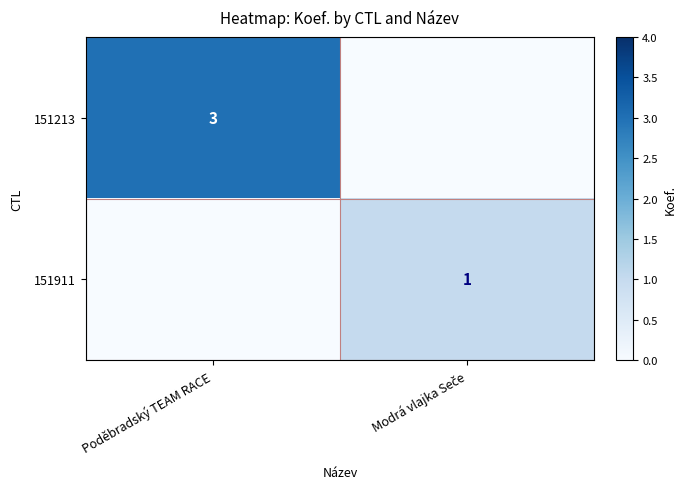

Which series has the widest spread of values?

151213